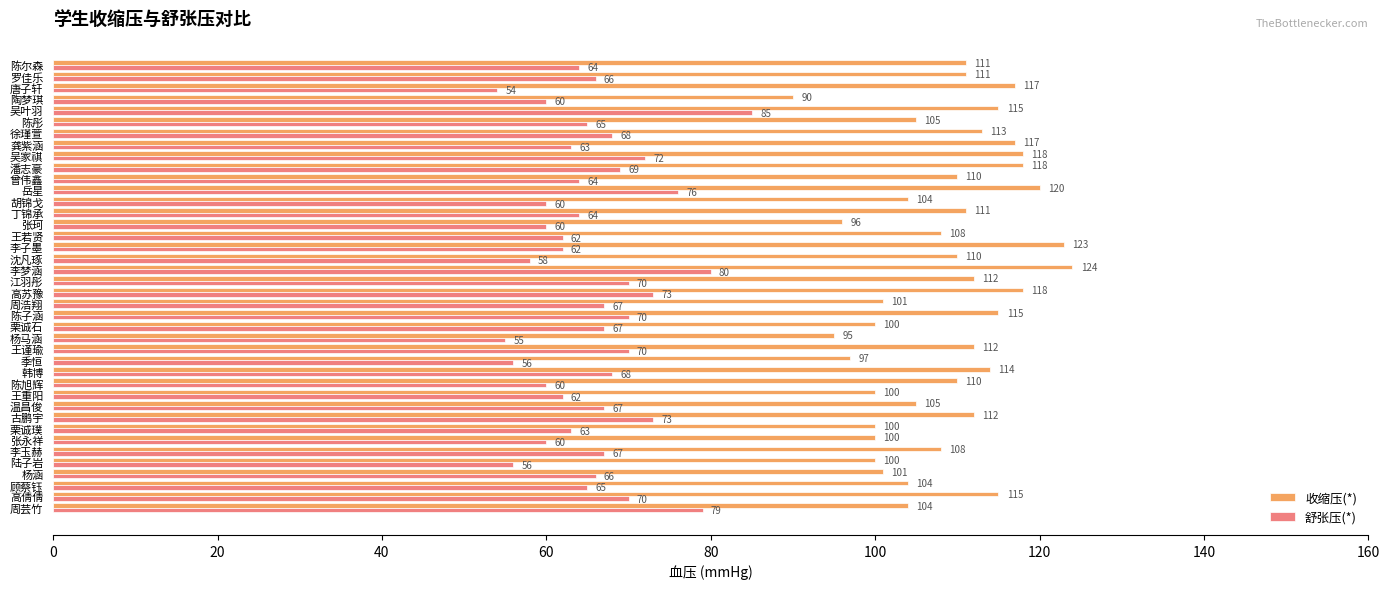

Is it true that 舒张压(*) equals 93 at 顾蔡钰?

False